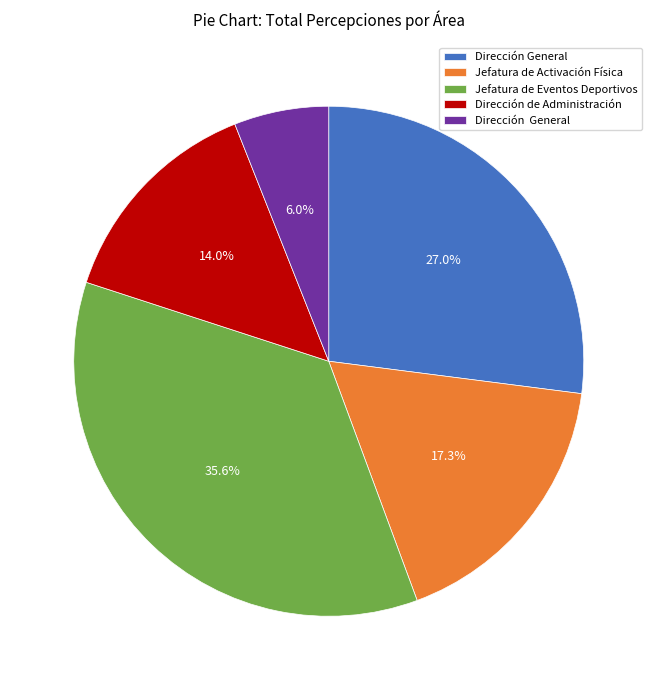

To the nearest percent, what is the average slice percentage?

20%